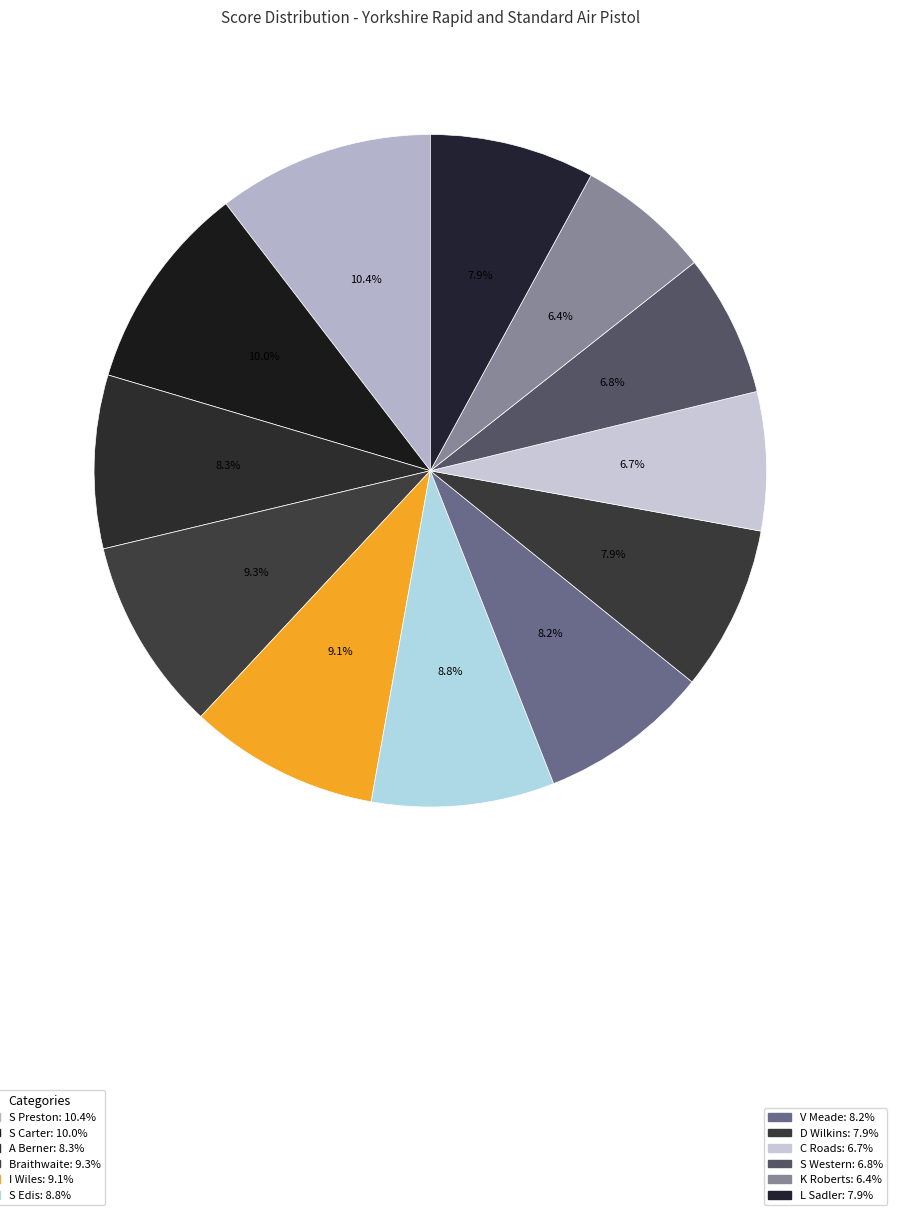

How many slices are in this pie chart?

12